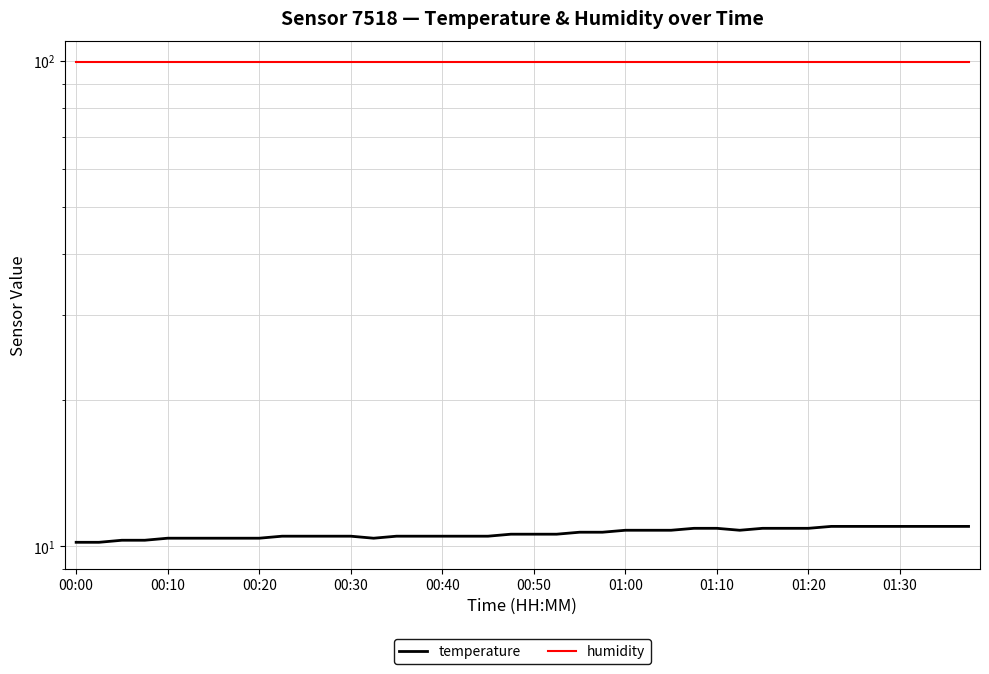

What is the approximate value of humidity at 00:30?

99.9